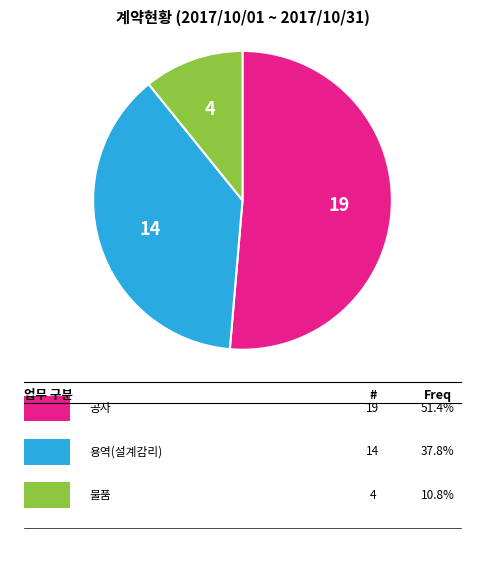

Is there a majority slice in this chart?

Yes